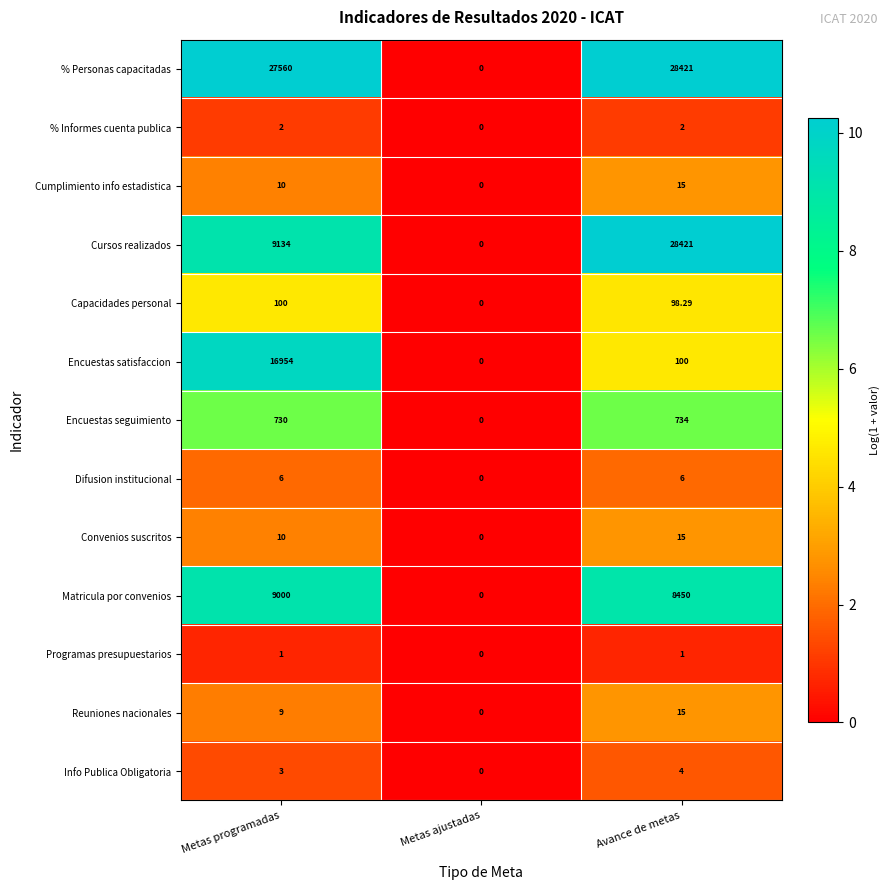

At which label does % Personas capacitadas reach its minimum?

Metas ajustadas